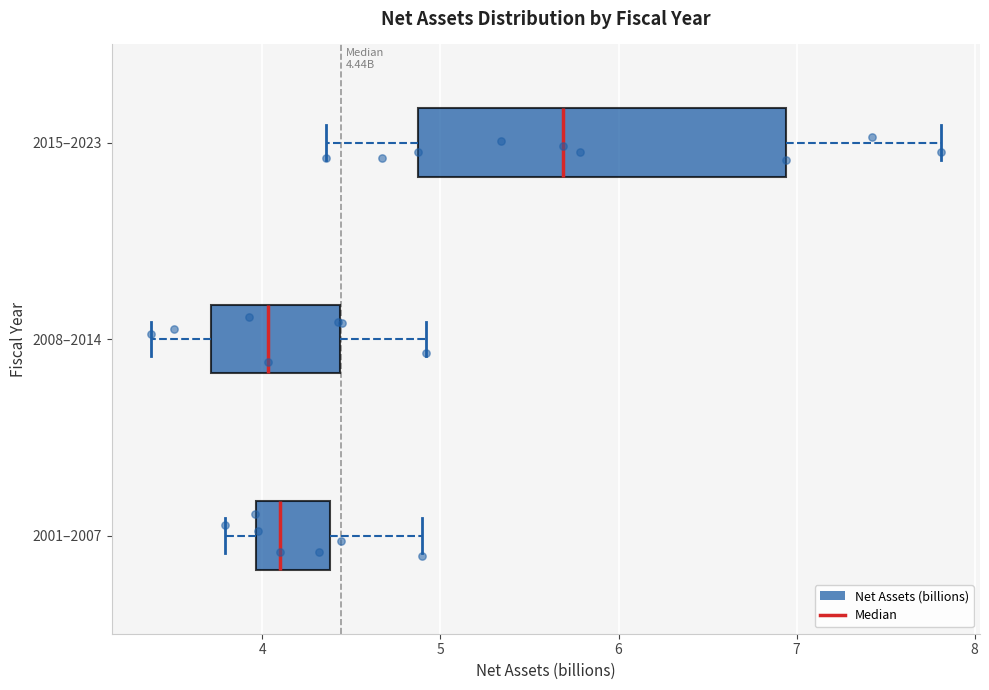

Which box's median line is the furthest to the right?

2015–2023